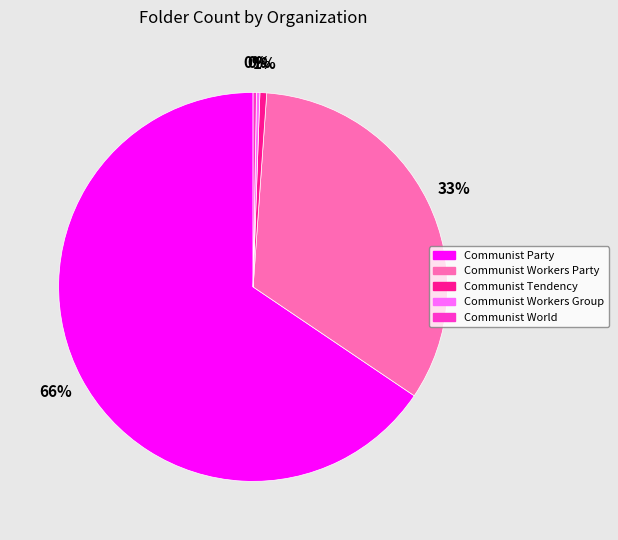

What is the majority slice?

Communist Party